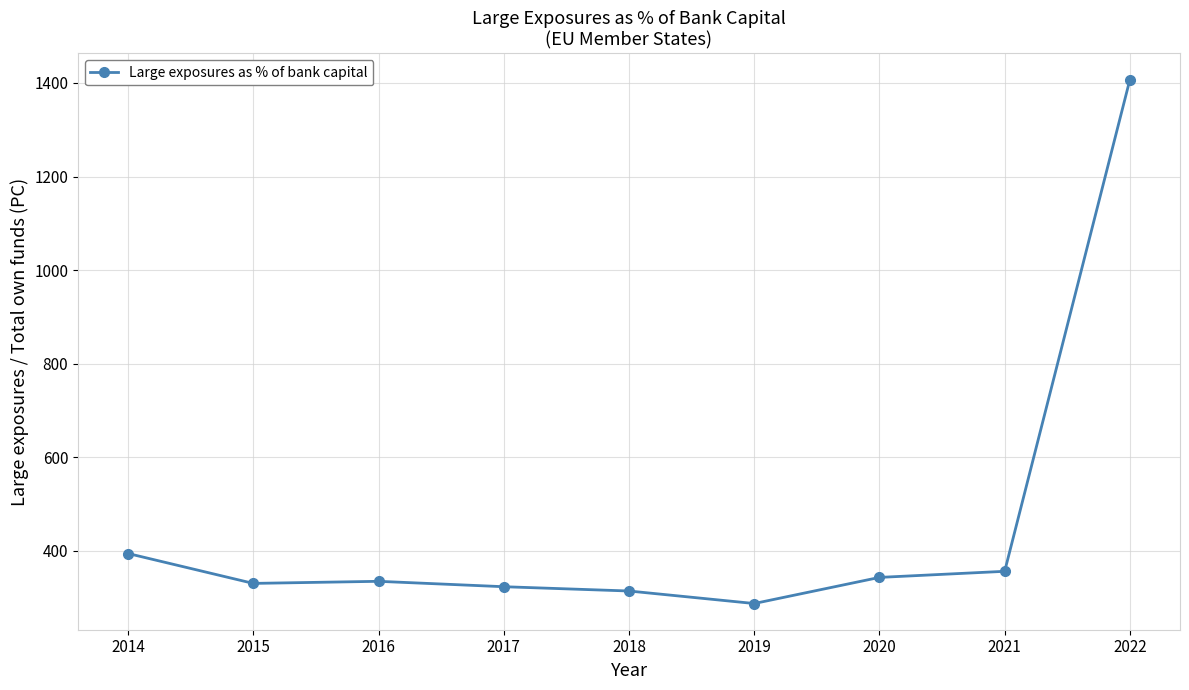

How many series are shown in this chart?

1